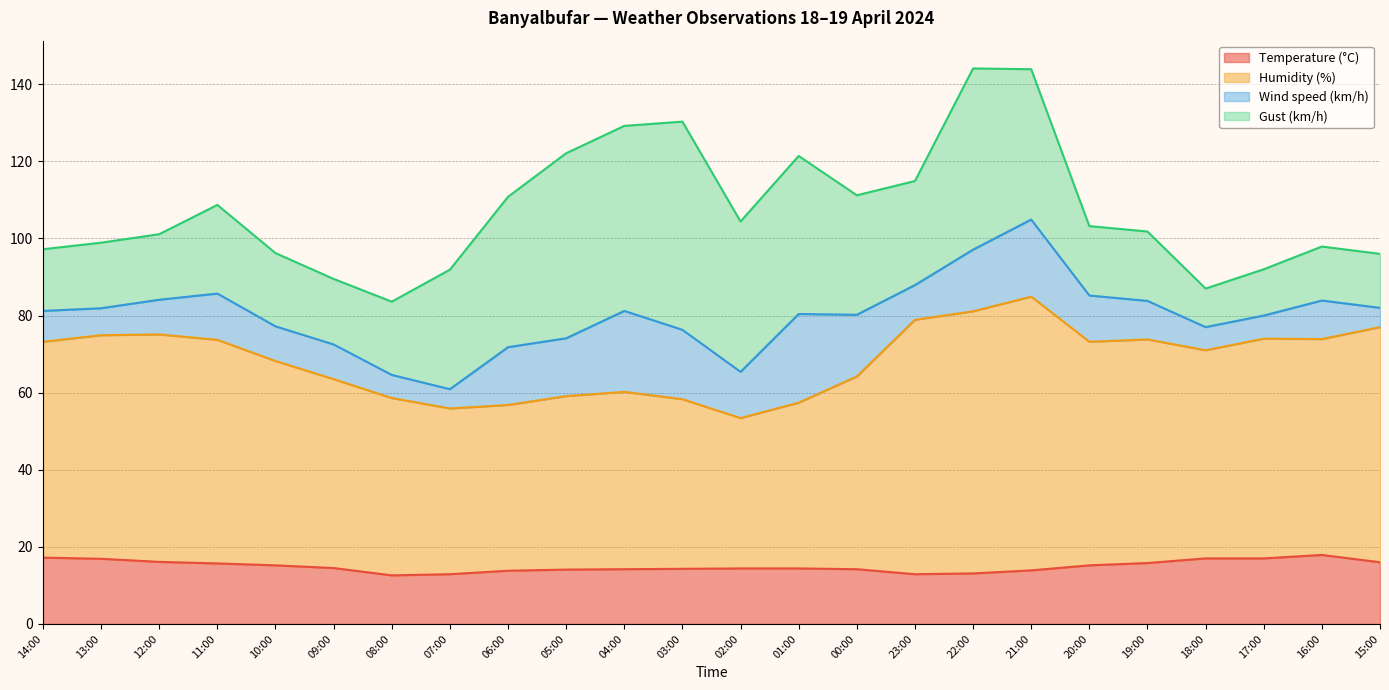

What is the sum of all Temperature (°C) values?

359.3